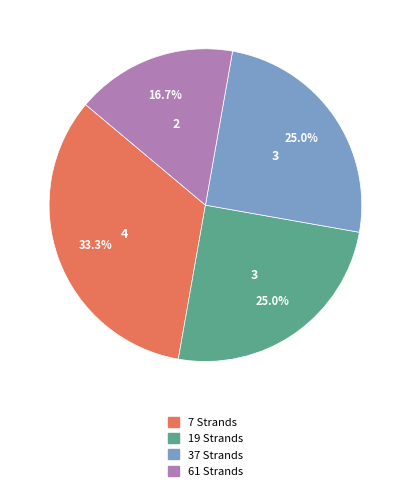

Is there a majority slice in this chart?

No